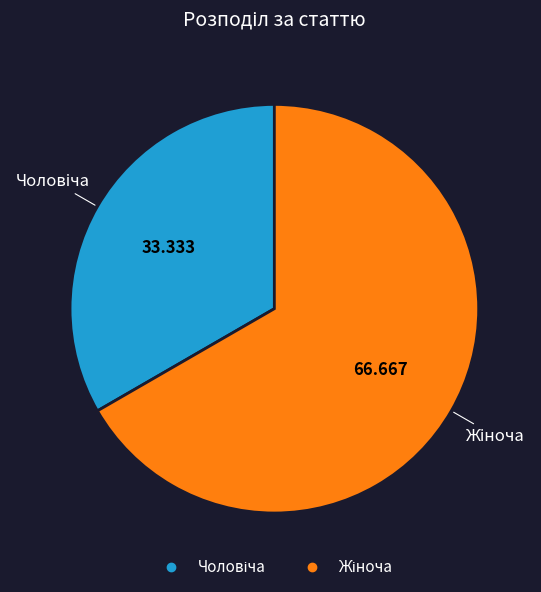

Is there a majority slice in this chart?

Yes